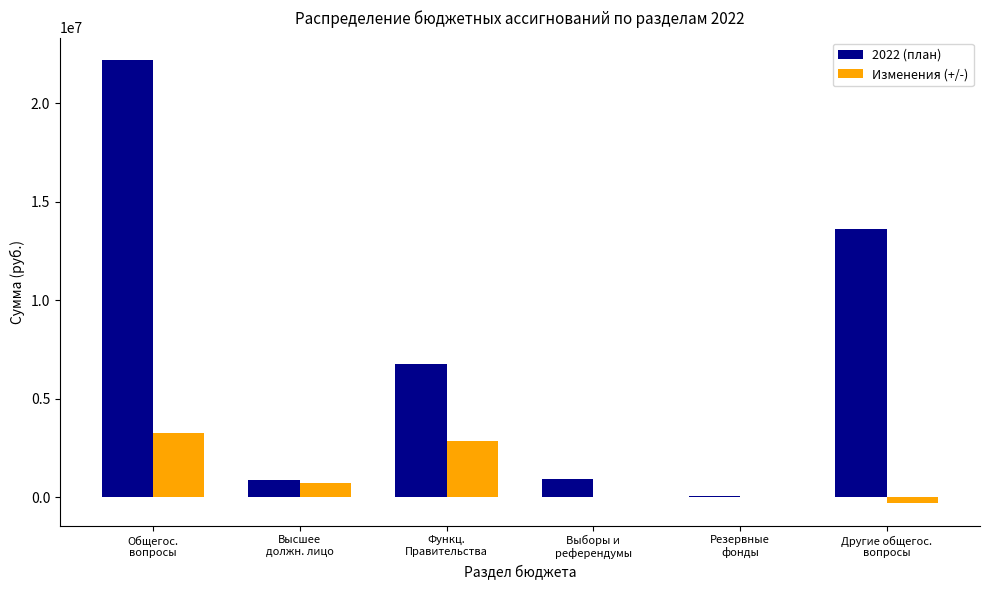

Which series has the largest total across all categories?

2022 (план)